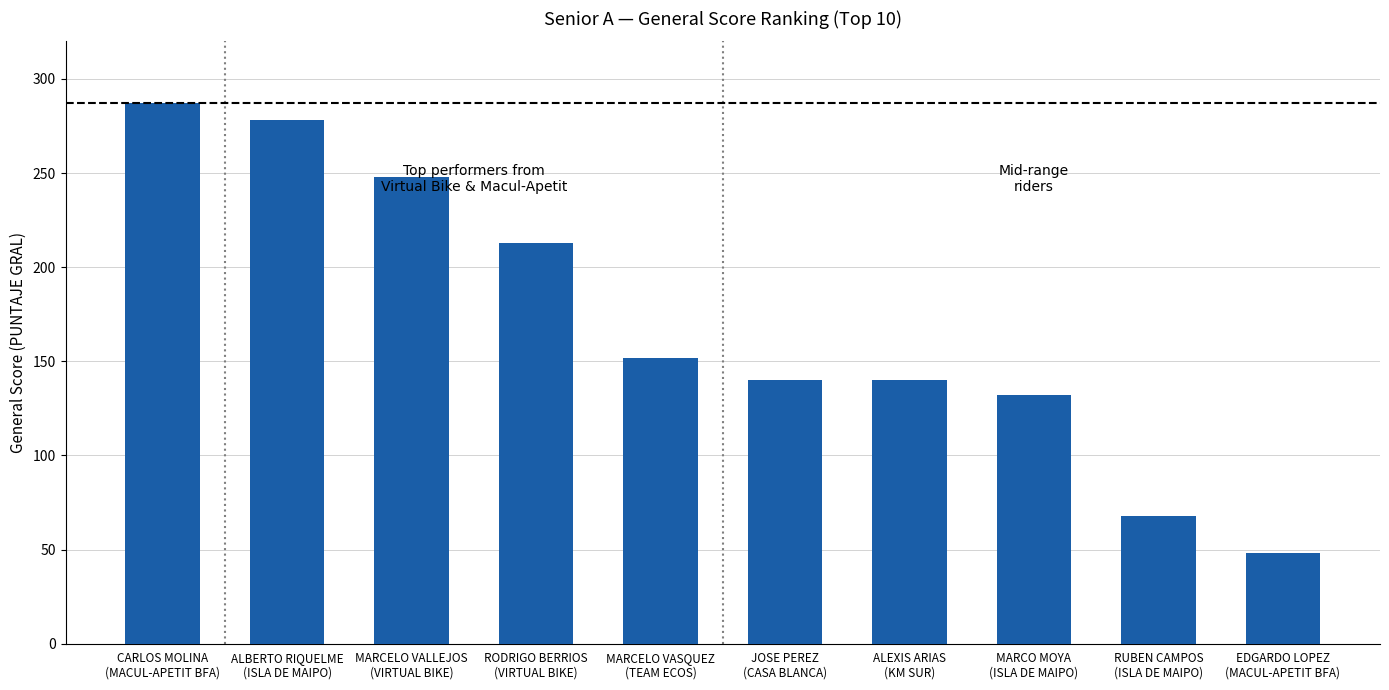

What is the value of the 4th bar from the left?

213